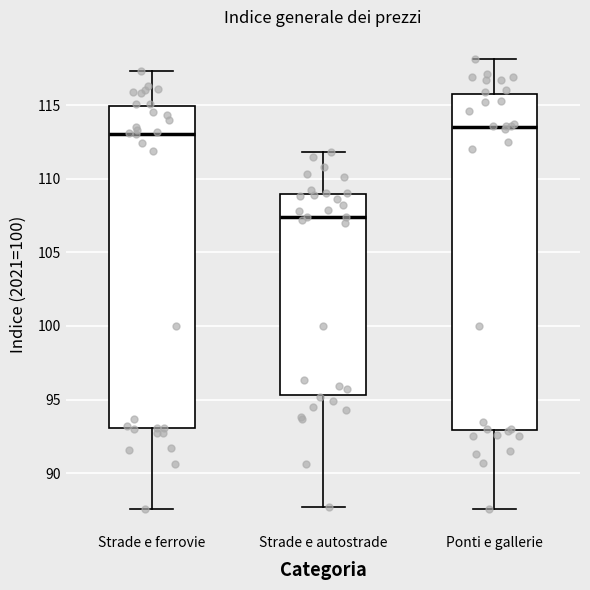

Where does the upper whisker of the box for Strade e autostrade end on the y-axis? The values are not printed on the chart, so give them approximately, as read against the axis.

112.0